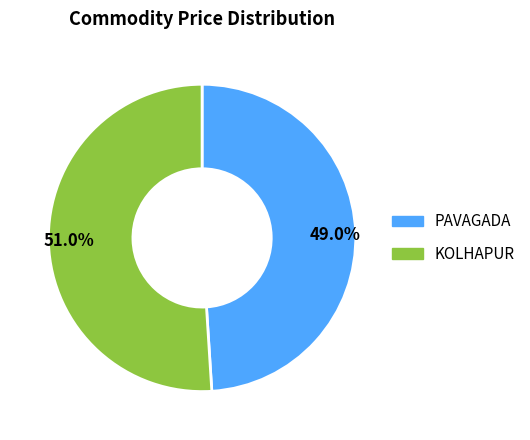

Count the number of slices in the pie.

2